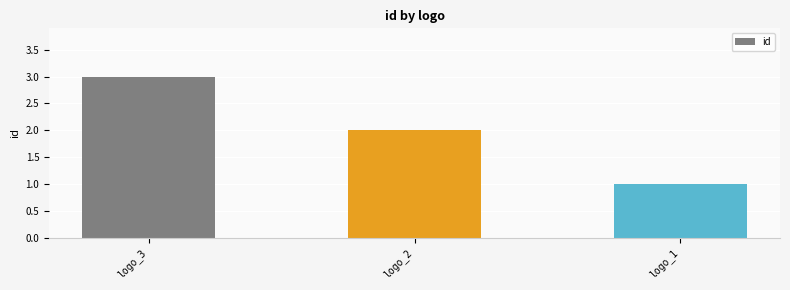

The value at logo_3 is 1. True or false?

False